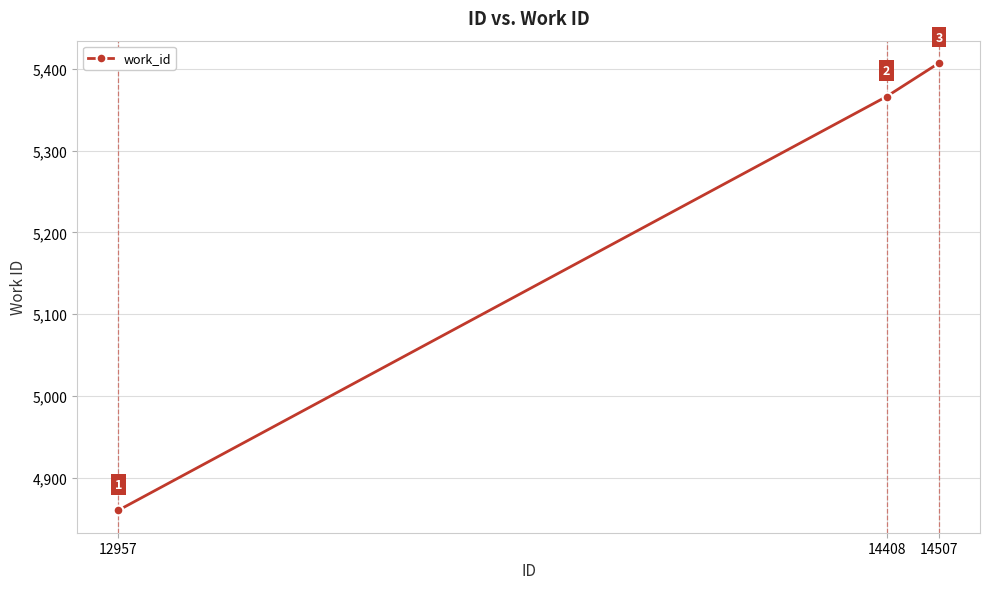

List the labels in order of value, smallest first.

12957, 14408, 14507